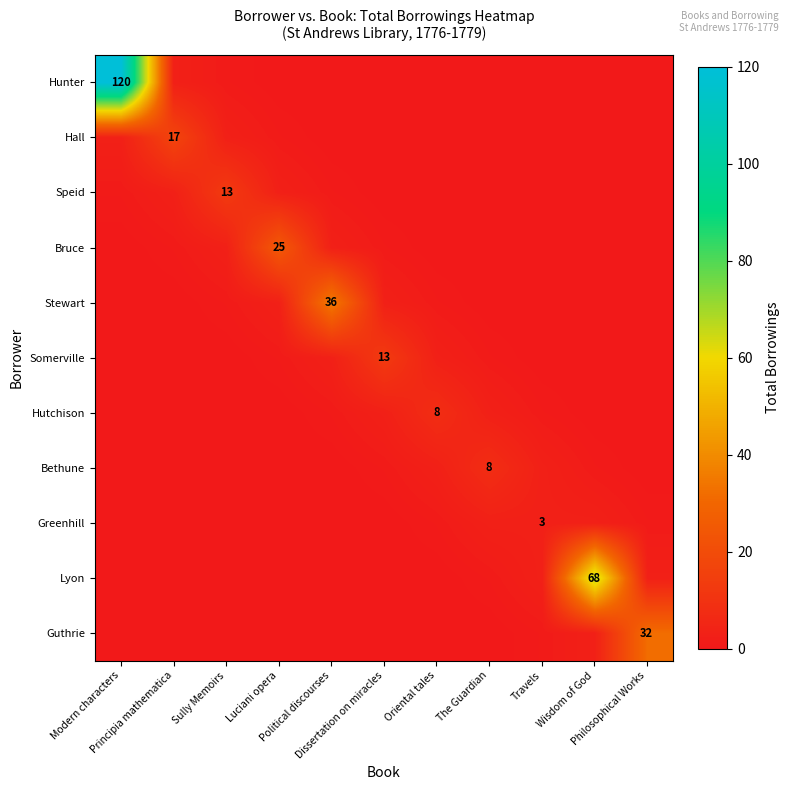

What is the total value across all series at Oriental tales?

16